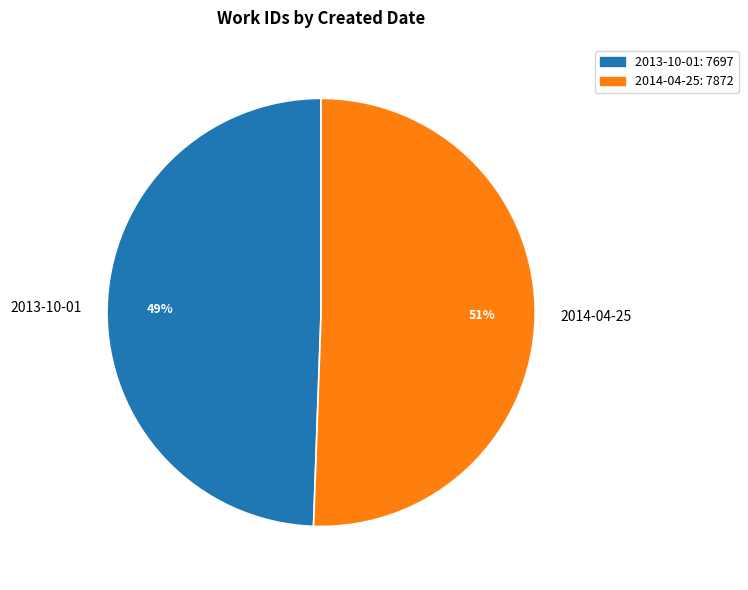

What percentage is the 2014-04-25 slice, to the nearest percent?

51%